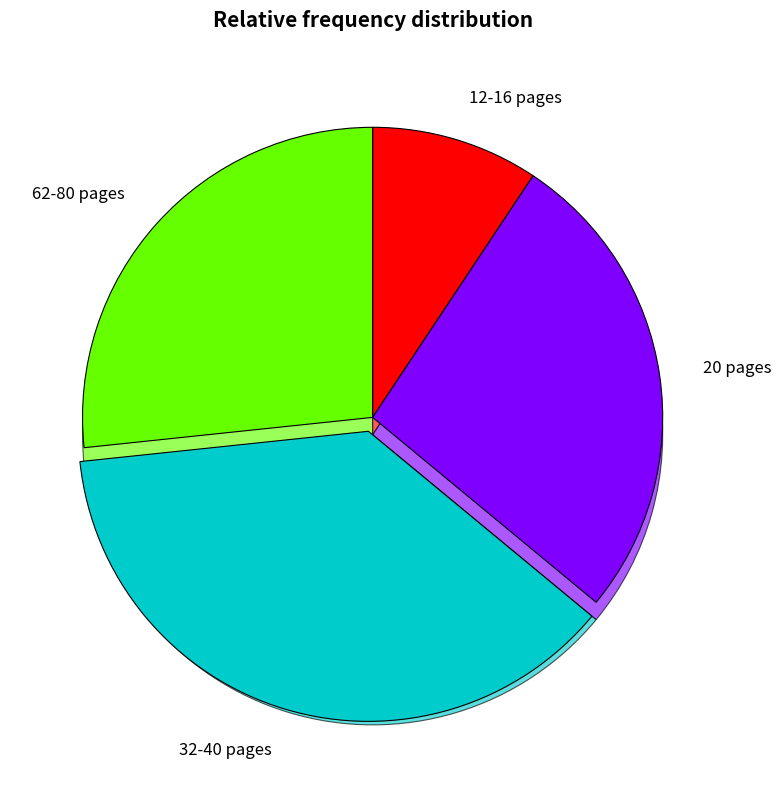

Is the sum of 1308 and 1301 greater than half?

No